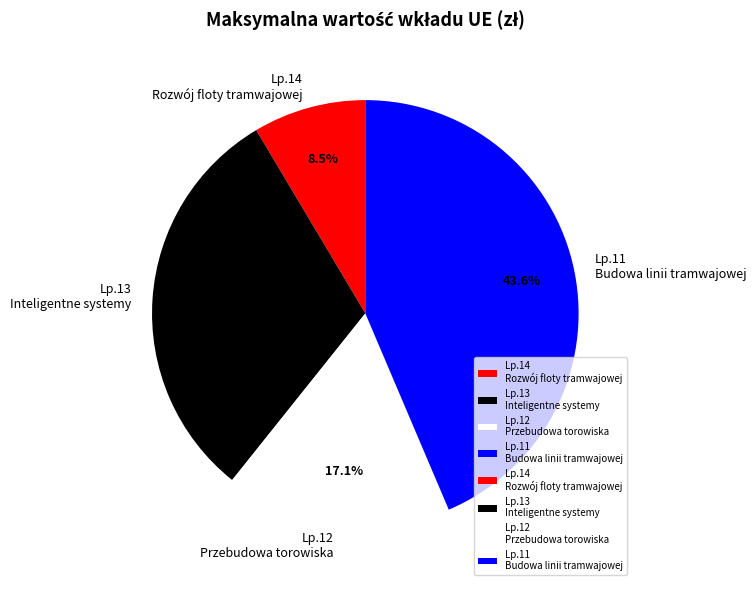

Is Lp.12 Przebudowa torowiska the majority of the pie?

No